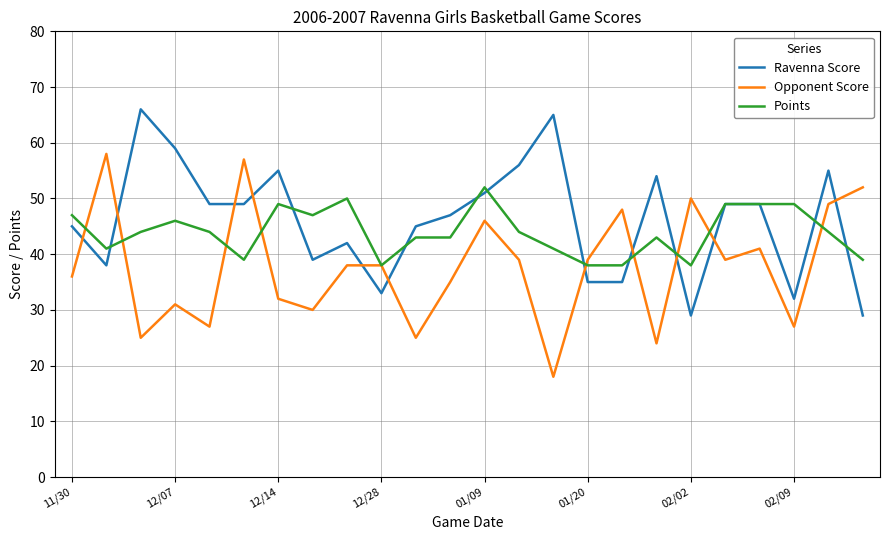

What is the minimum value for Ravenna Score?

29